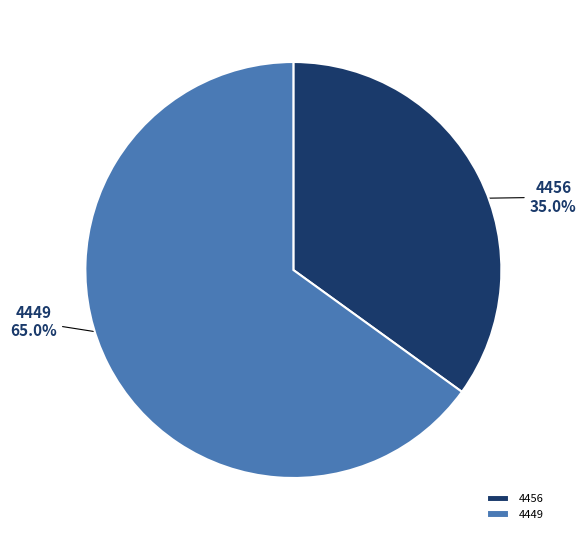

What is the ratio of the value at 4449 to the value at 4456?

1.9